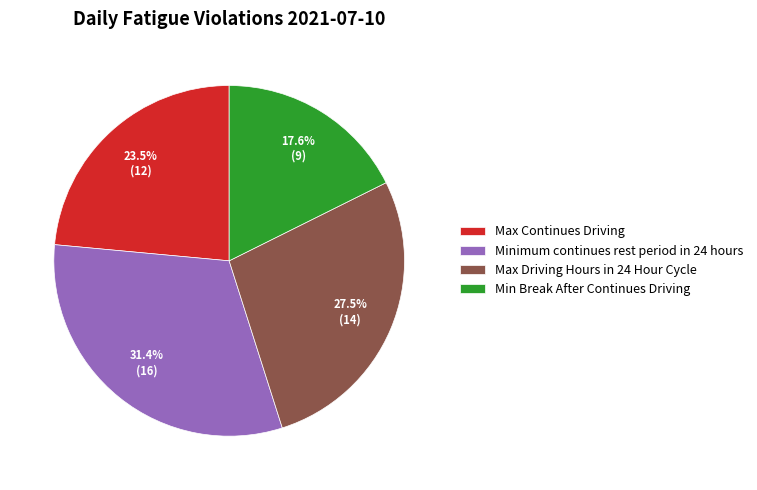

Is there a majority slice in this chart?

No